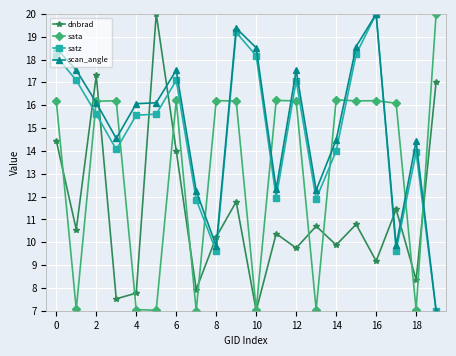

How many data points in dnbrad are less than 10?

8